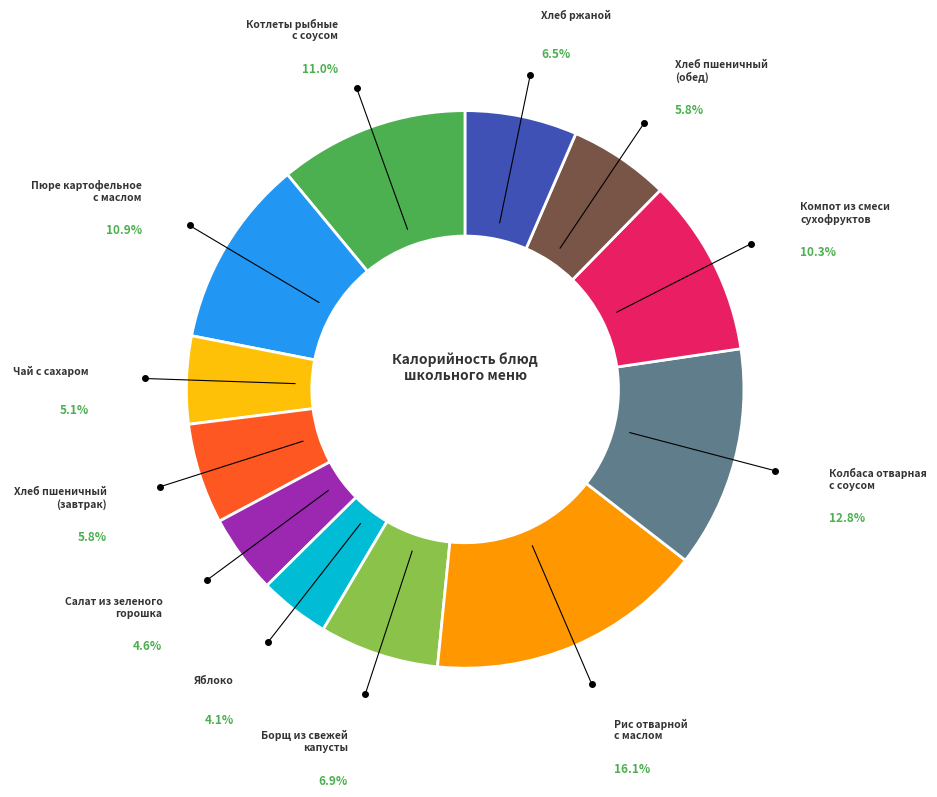

Is there a majority slice in this chart?

No